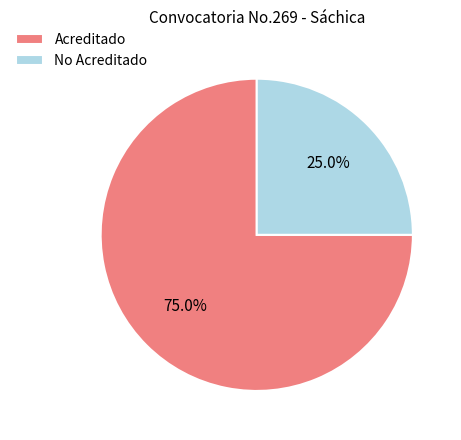

To the nearest percent, what is the difference between the Acreditado and No Acreditado slice percentages?

50%